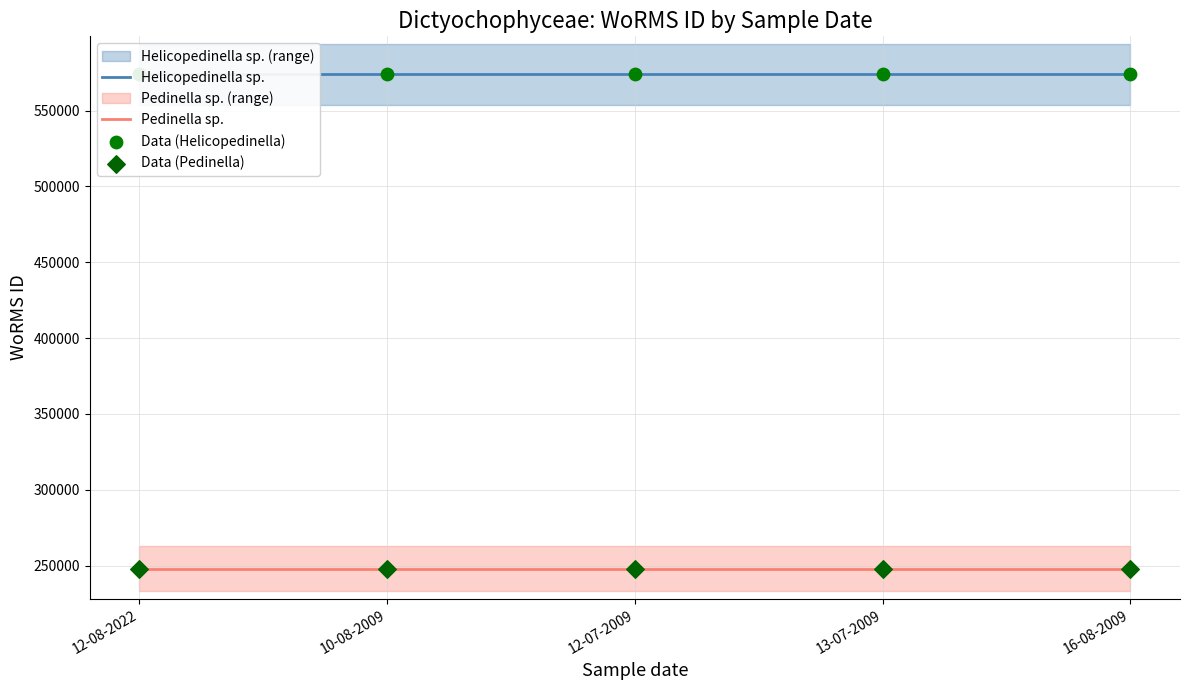

Is the value of Helicopedinella sp. at 12-08-2022 greater than the value of Pedinella sp. at 10-08-2009?

Yes